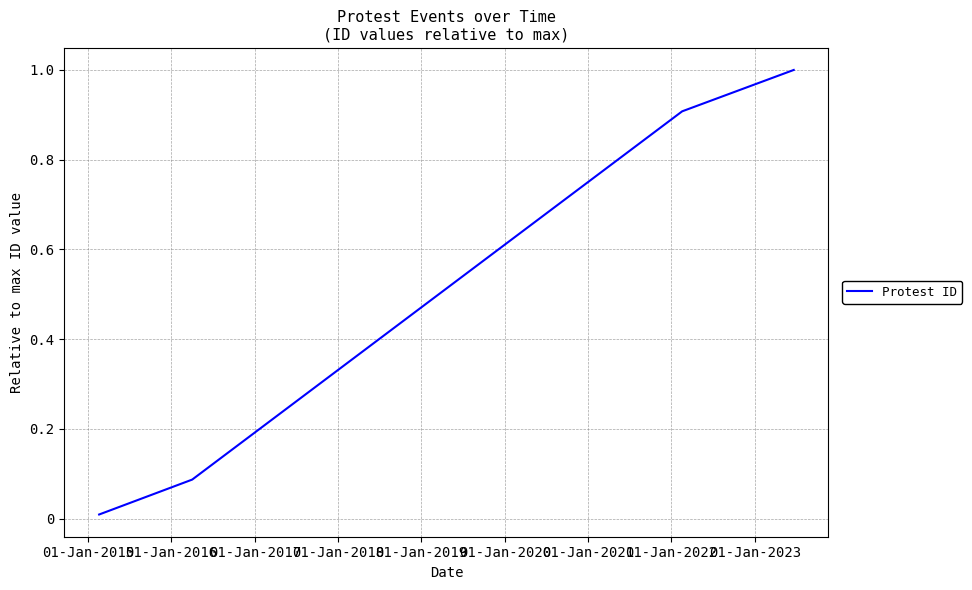

True or false: there are more than 2 points higher than both neighbors.

False